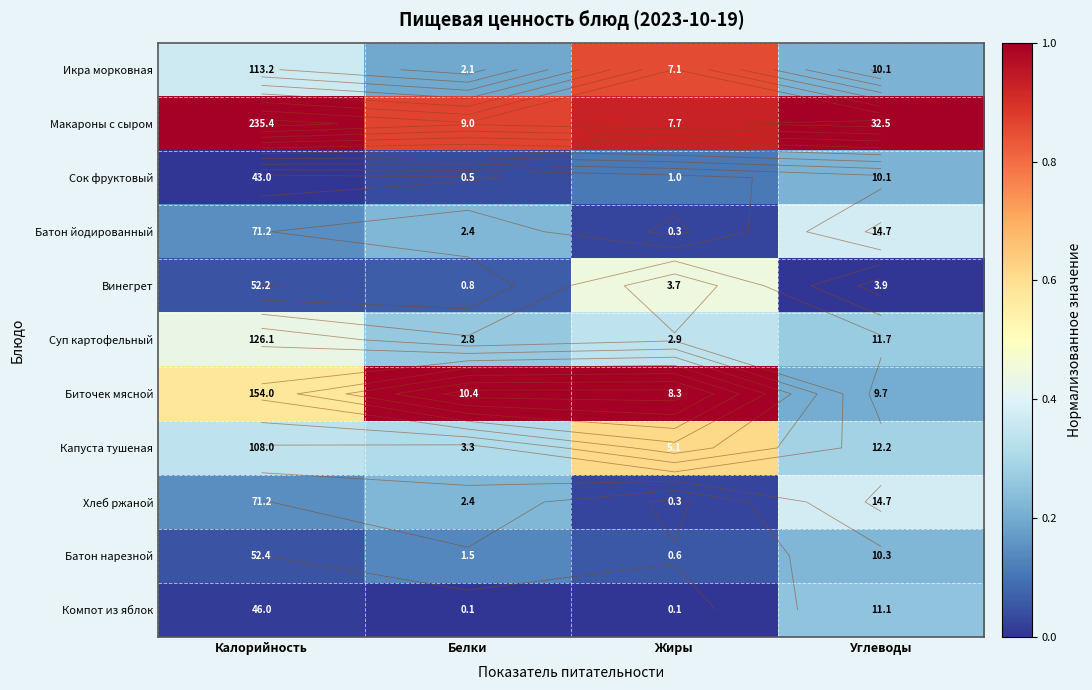

At which label is Батон нарезной closest to 0?

Калорийность